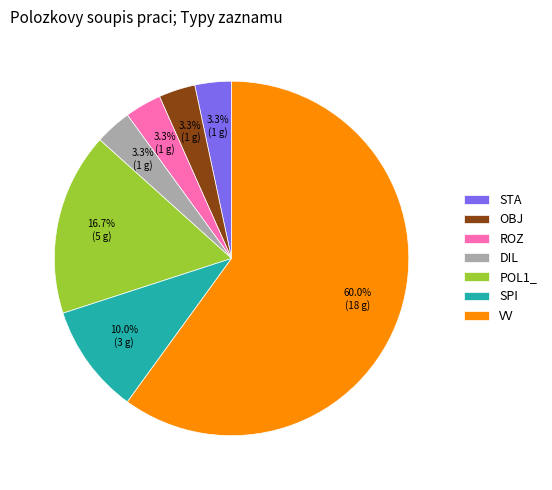

How many slices are in this pie chart?

7